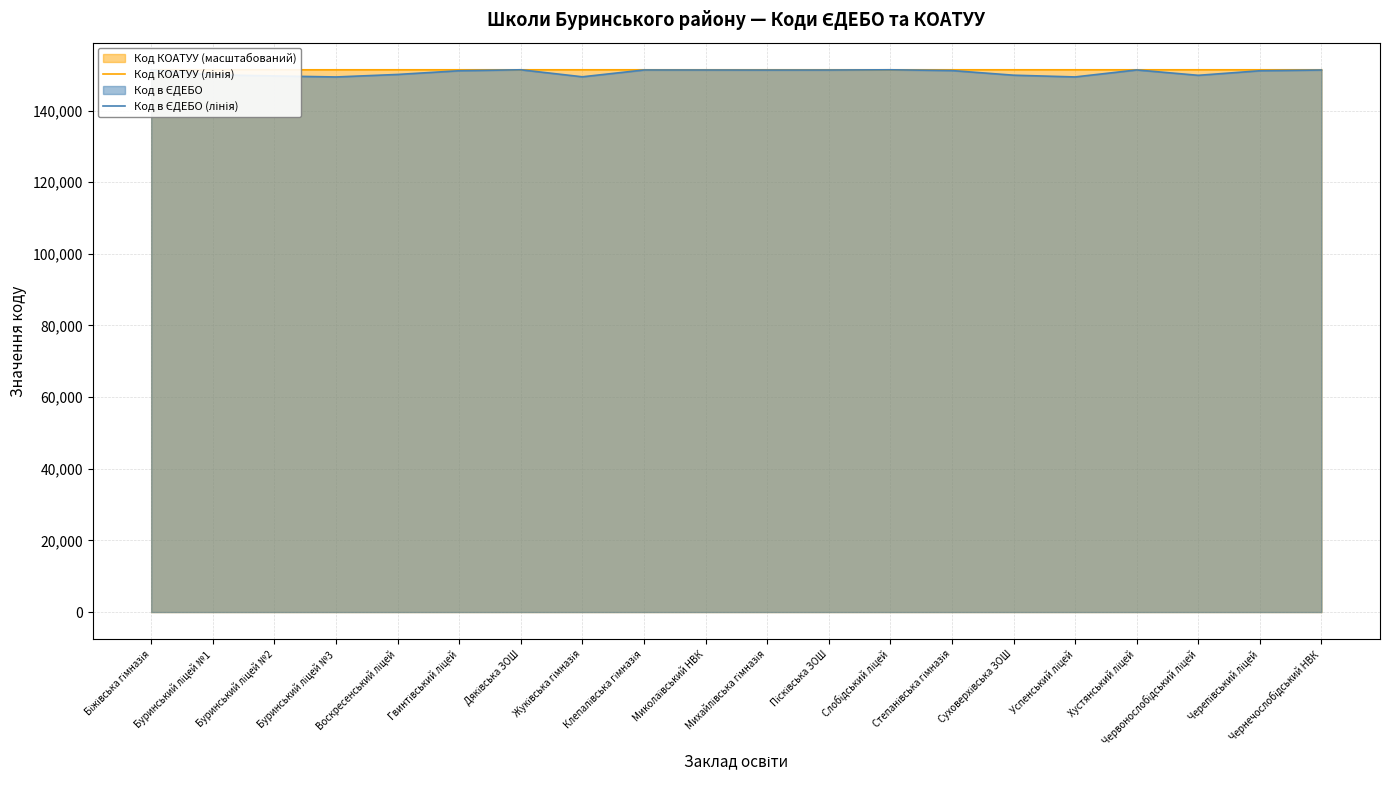

After their last crossing, which series has the higher values: Код КОАТУУ (лінія) or Код в ЄДЕБО (лінія)?

Код КОАТУУ (лінія)